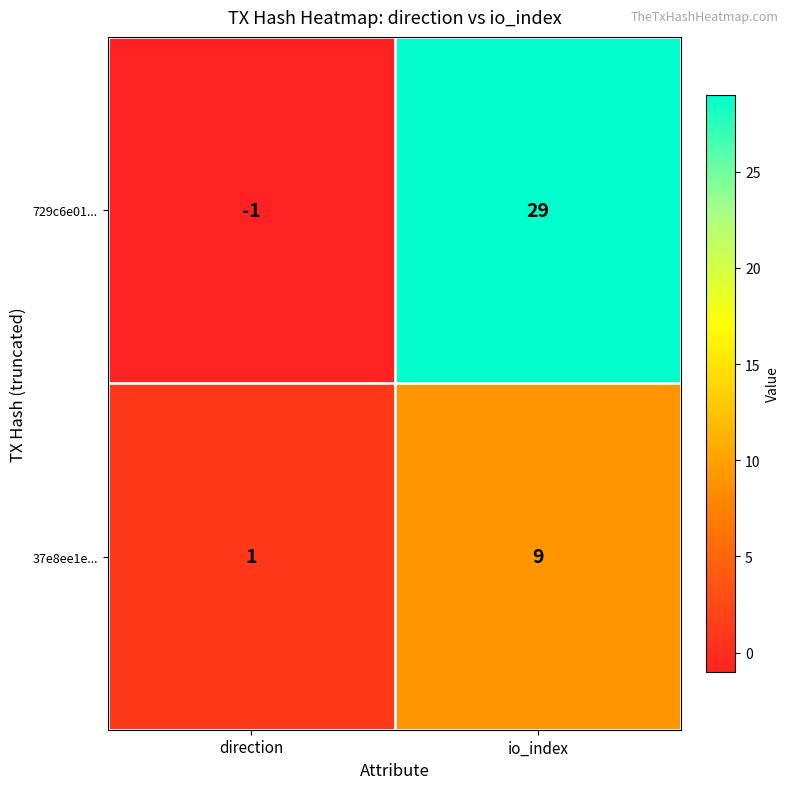

Is it true that 37e8ee1e... equals 1 at direction?

True